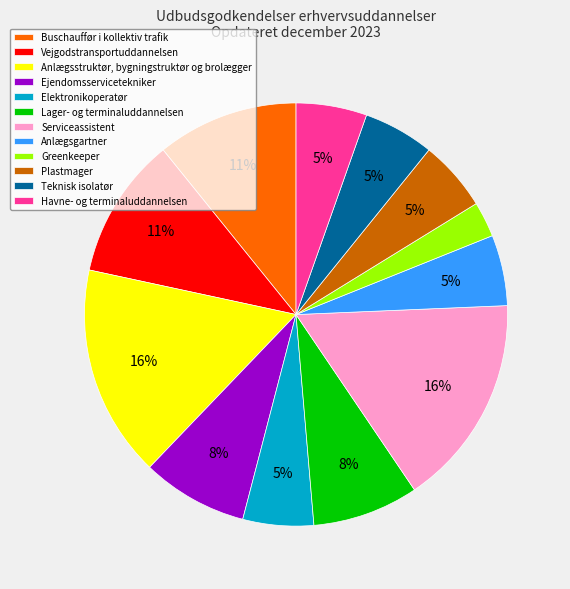

What is the ratio of the value at Plastmager to the value at Anlægsgartner?

1.0